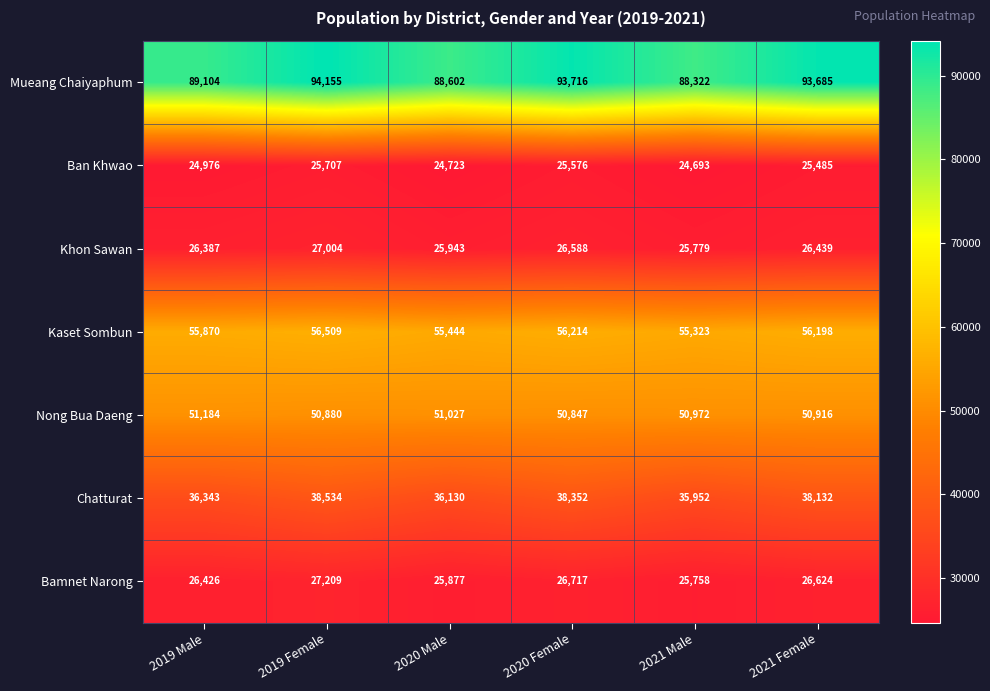

What is the sum of all Khon Sawan values?

158140